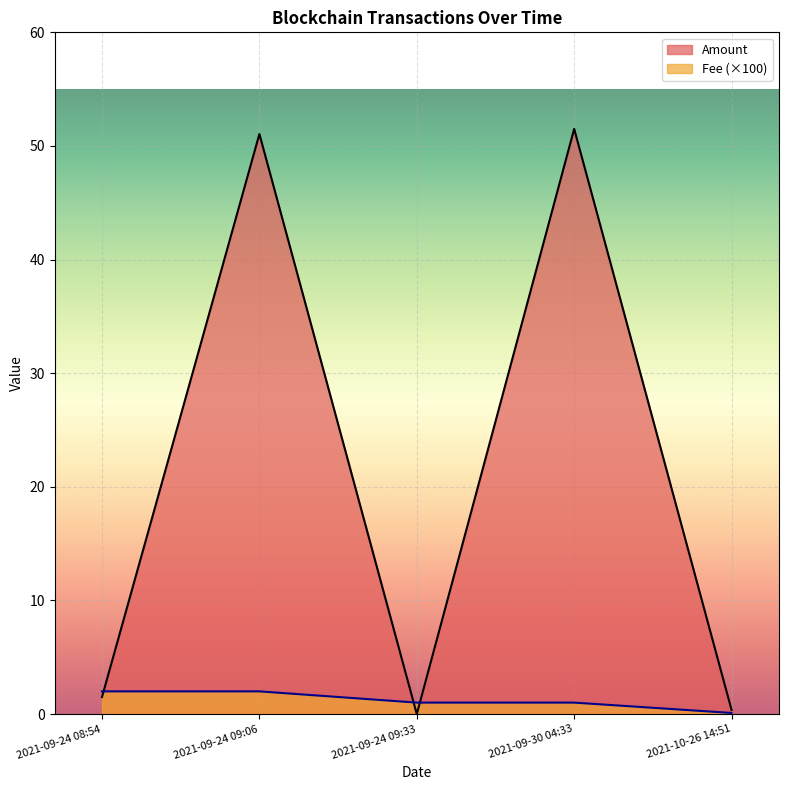

What is the sum of all Fee values?

6.1